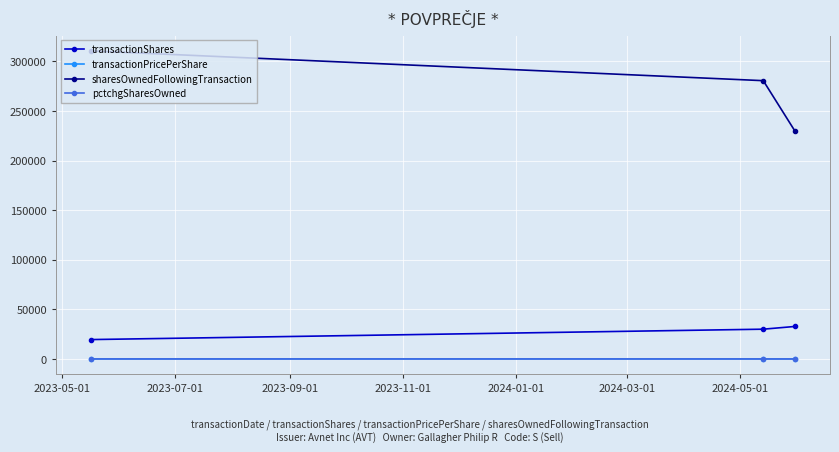

Which series has the largest range (max minus min)?

sharesOwnedFollowingTransaction